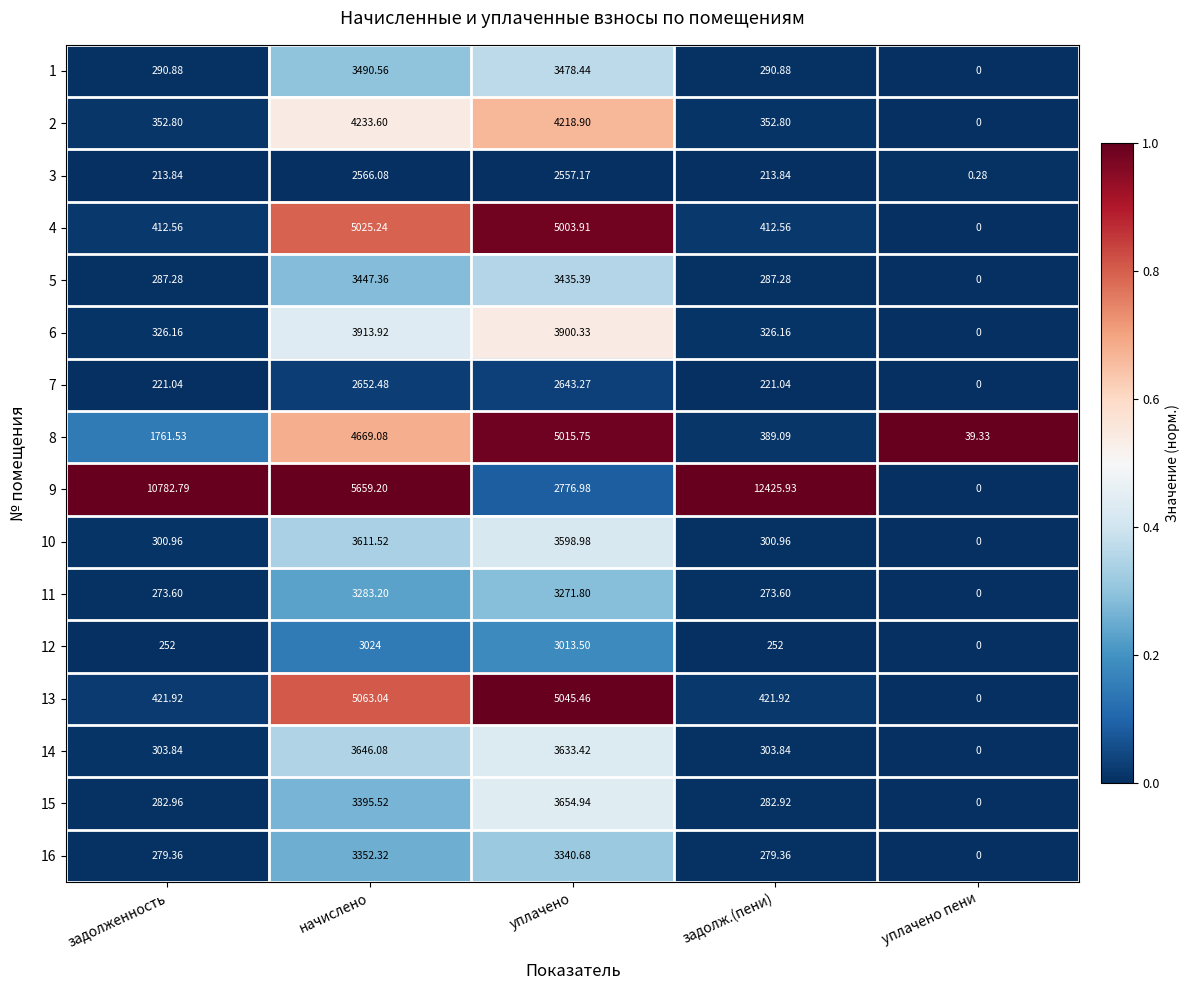

At which label does 8 reach its minimum?

уплачено пени